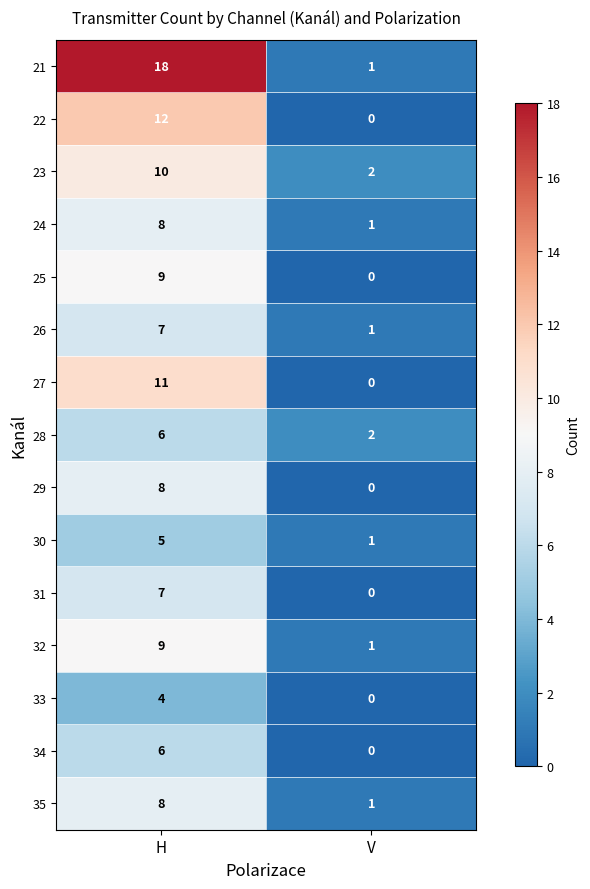

True or false: 33 has a value of 1 at H.

False